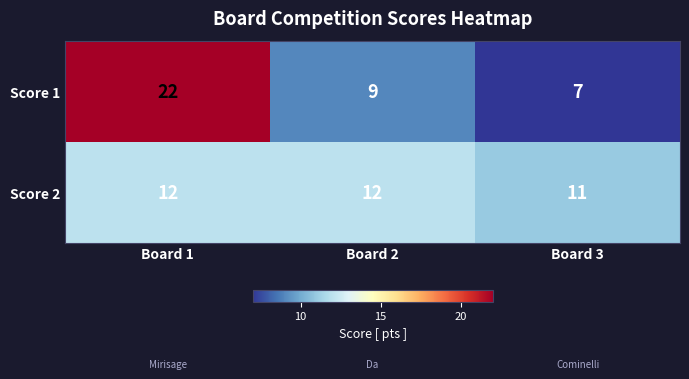

What is the spread (max minus min) of values at Board 2?

3